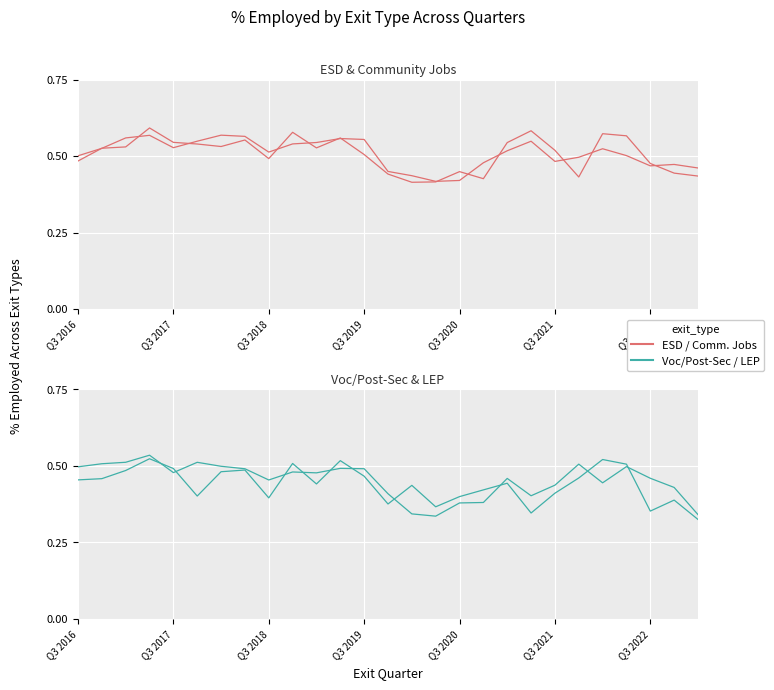

How many series are shown in this chart?

4